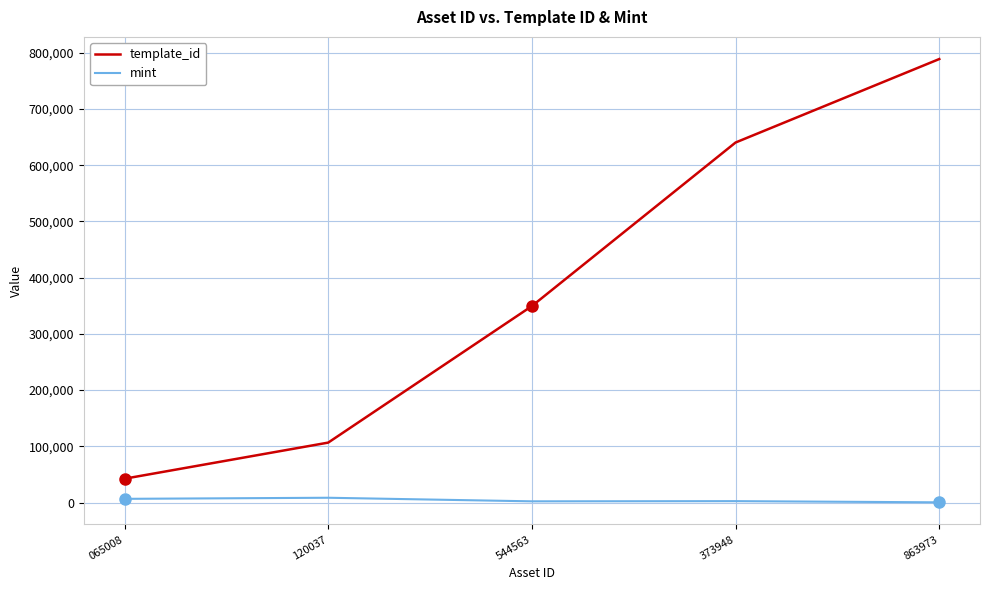

Rank the categories by template_id value from highest to lowest.

863973, 373948, 544563, 120037, 065008